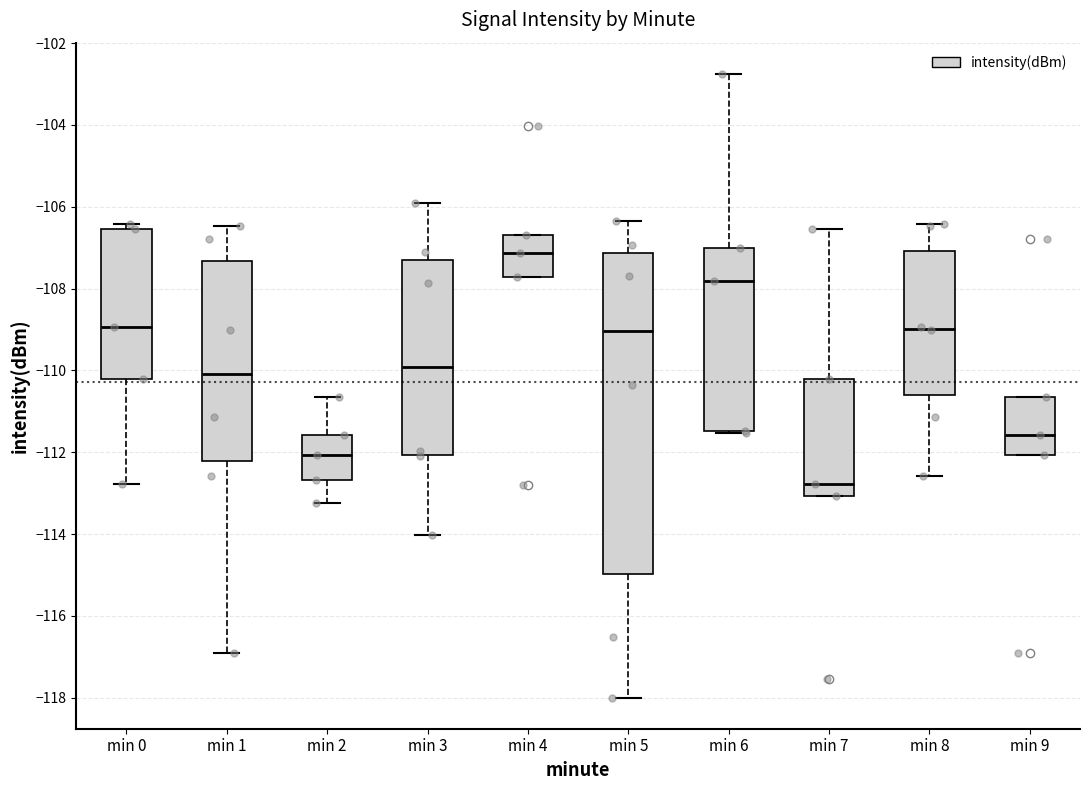

Reading left to right, transcribe this box plot: for each box, give where its median line is, the range the box spans, and where its two whiskers end, as read against the y-axis. The values are not printed on the chart, so give them approximately, as read against the axis.

min 0: median -109.0, box -110.2 to -106.6, whiskers -112.8 to -106.4
min 1: median -110.0, box -112.2 to -107.4, whiskers -116.8 to -106.4
min 2: median -112.0, box -112.6 to -111.6, whiskers -113.2 to -110.6
min 3: median -110.0, box -112.0 to -107.2, whiskers -114.0 to -106.0
min 4: median -107.2, box -107.8 to -106.6, whiskers -107.8 to -106.6
min 5: median -109.0, box -115.0 to -107.2, whiskers -118.0 to -106.4
min 6: median -107.8, box -111.4 to -107.0, whiskers -111.6 to -102.8
min 7: median -112.8, box -113.0 to -110.2, whiskers -113.0 to -106.6
min 8: median -109.0, box -110.6 to -107.0, whiskers -112.6 to -106.4
min 9: median -111.6, box -112.0 to -110.6, whiskers -112.0 to -110.6